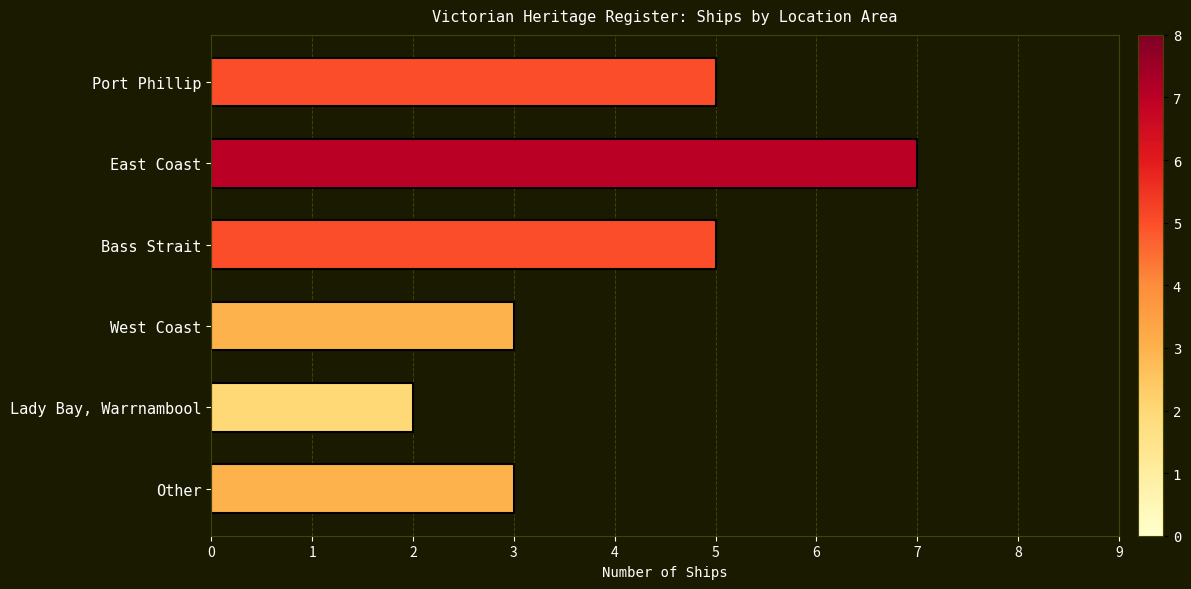

Which category has the highest value across all series?

East Coast